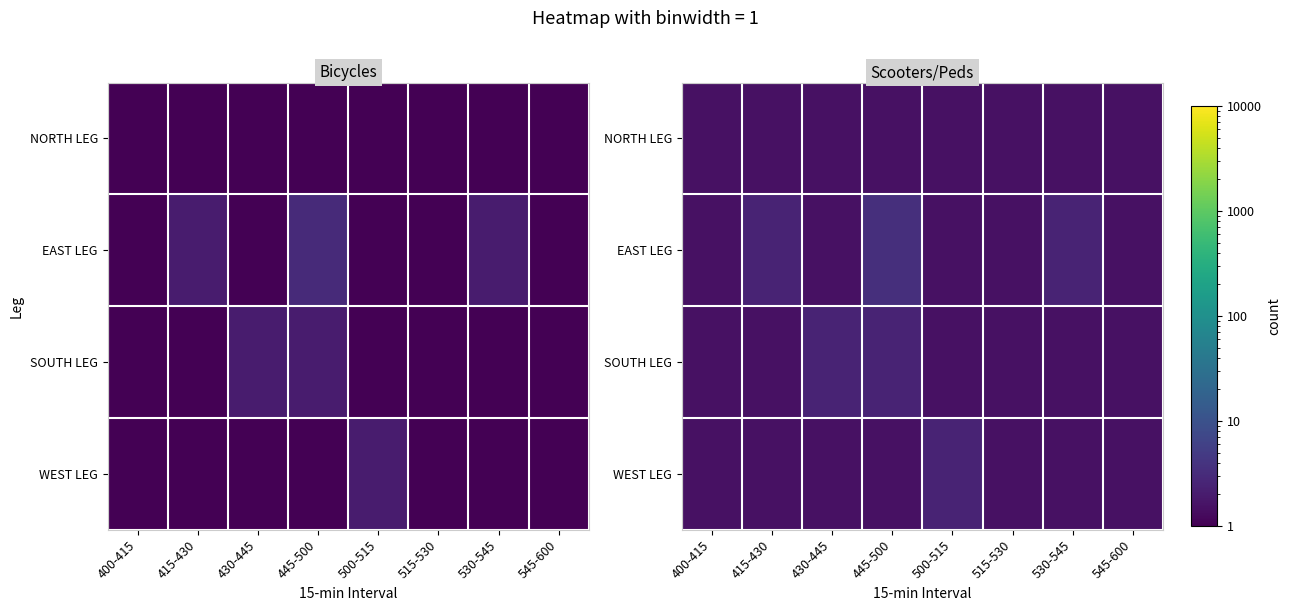

Is the value of SOUTH LEG at 500-515 greater than the value of WEST LEG at 445-500?

No